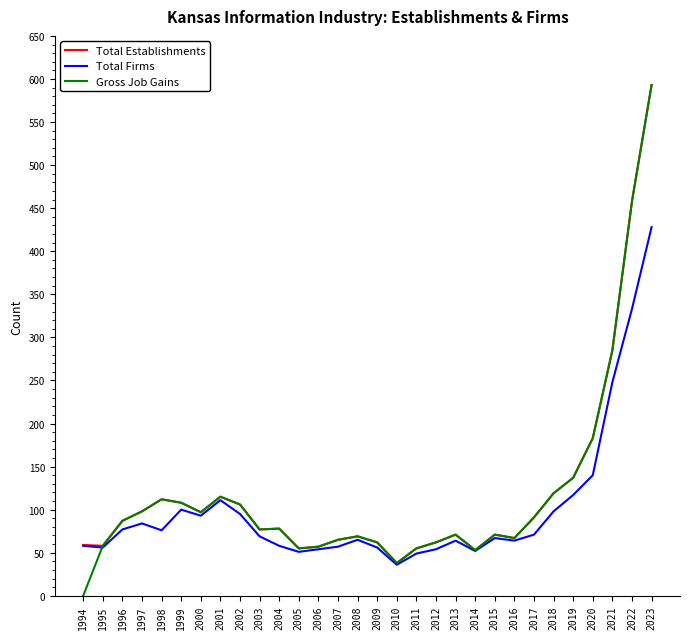

True or false: Gross Job Gains and Total Firms intersect in this chart.

True